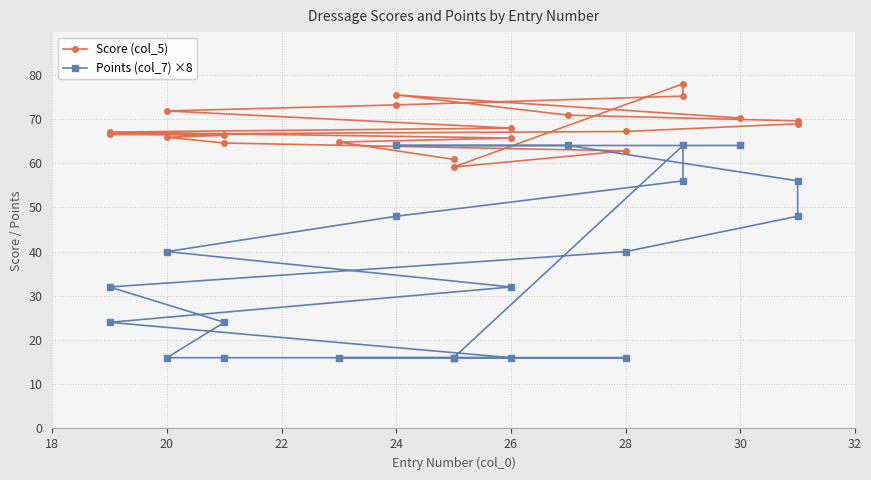

The Points (col_7) ×8 series shows 30.1 at 26. True or false?

False